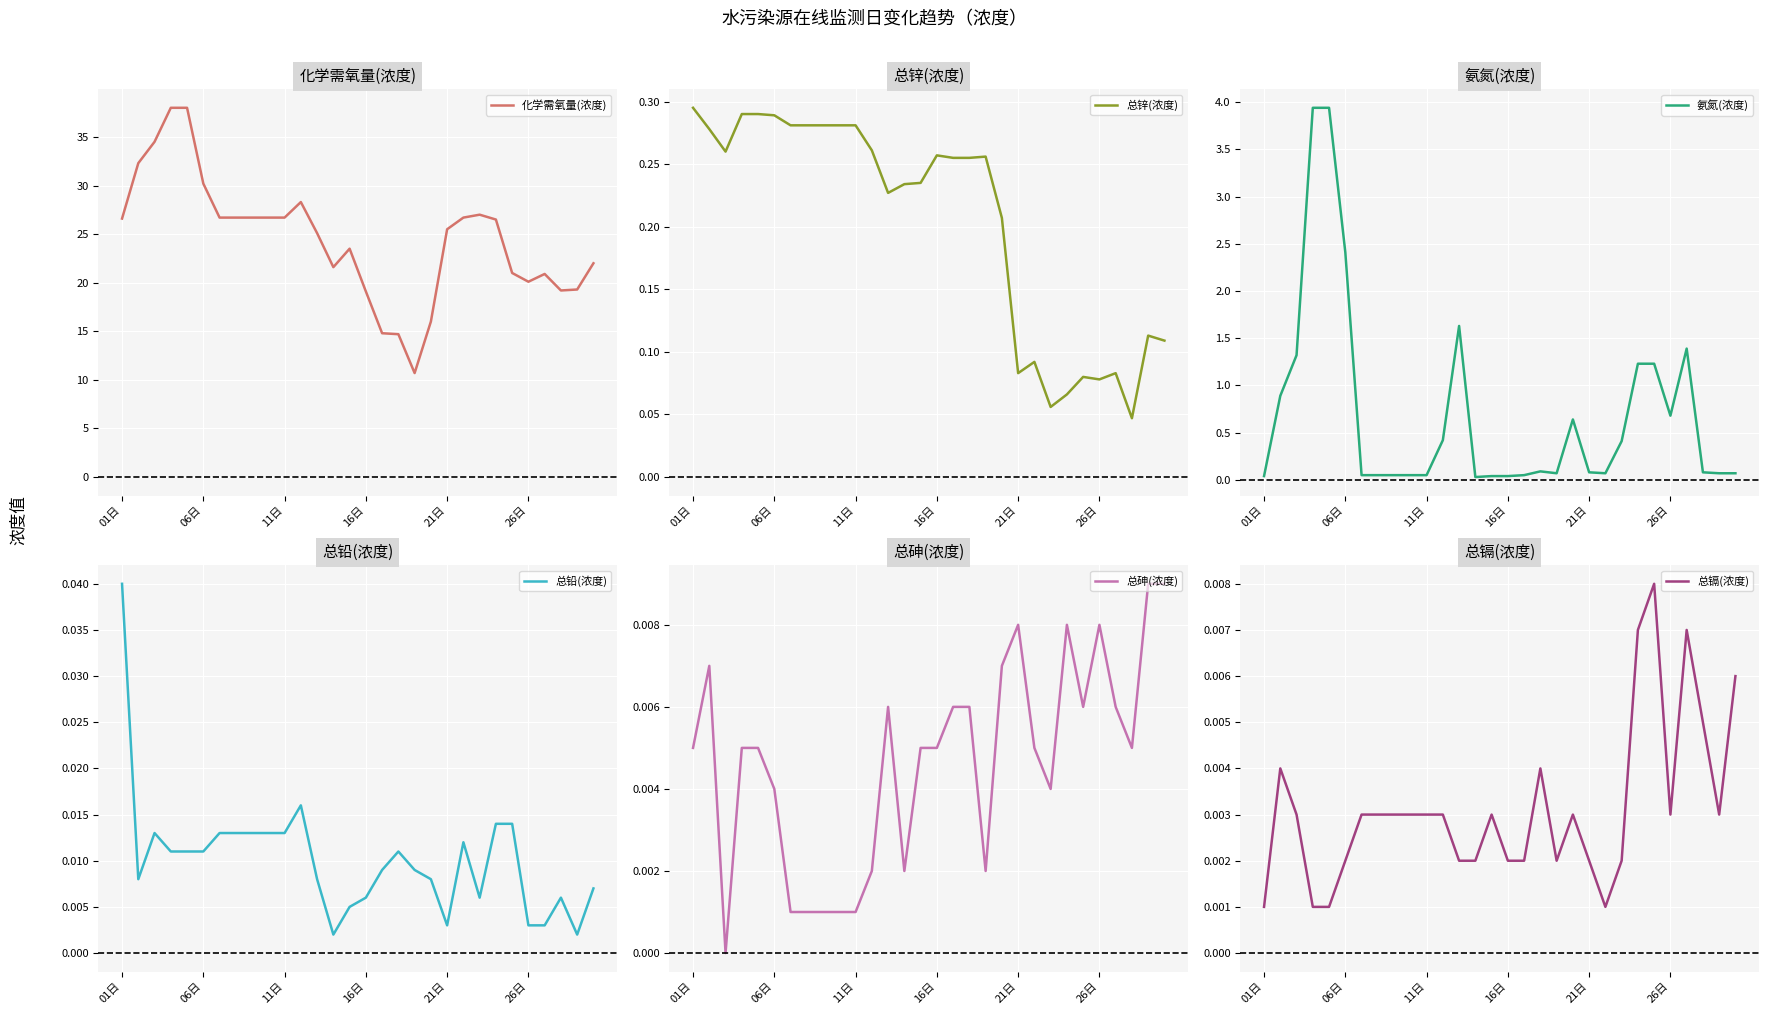

The 总镉(浓度) series shows 0.0 at 7. True or false?

True